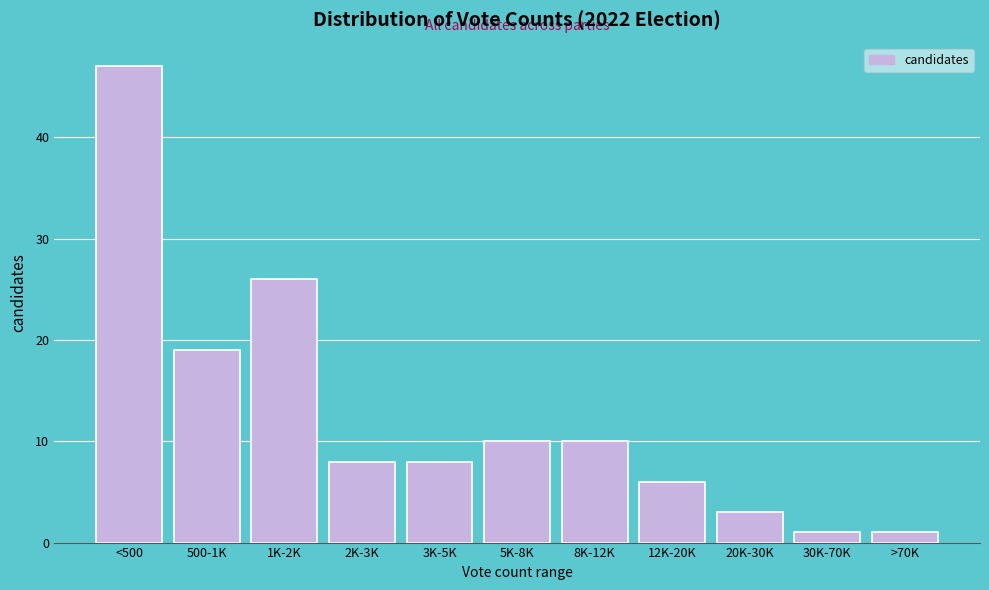

Reading left to right, what are all the values shown in this chart?

<500=47	500-1K=19	1K-2K=26	2K-3K=8	3K-5K=8	5K-8K=10	8K-12K=10	12K-20K=6	20K-30K=3	30K-70K=1	>70K=1